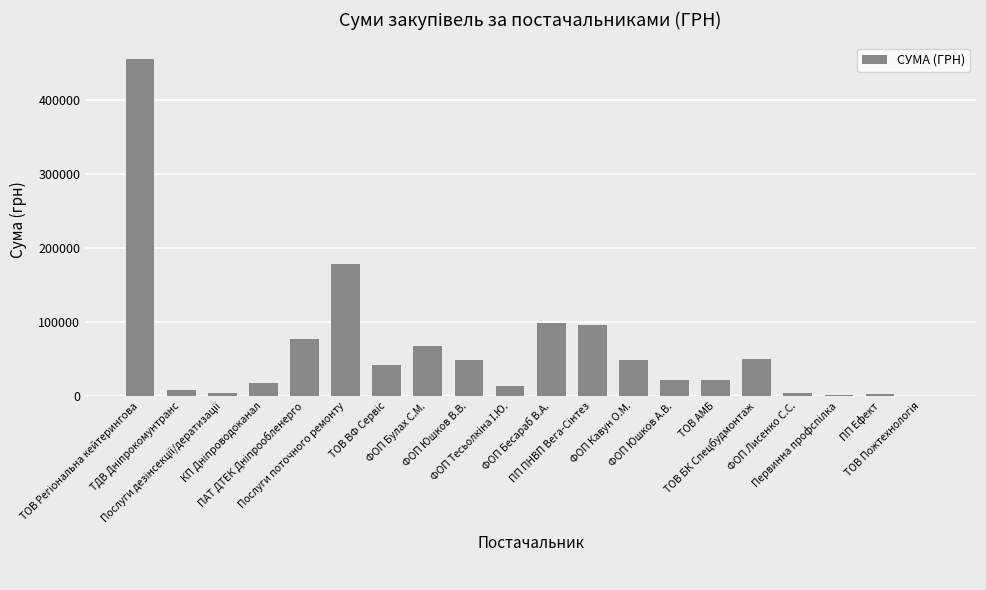

What is the greatest value displayed?

455440.8